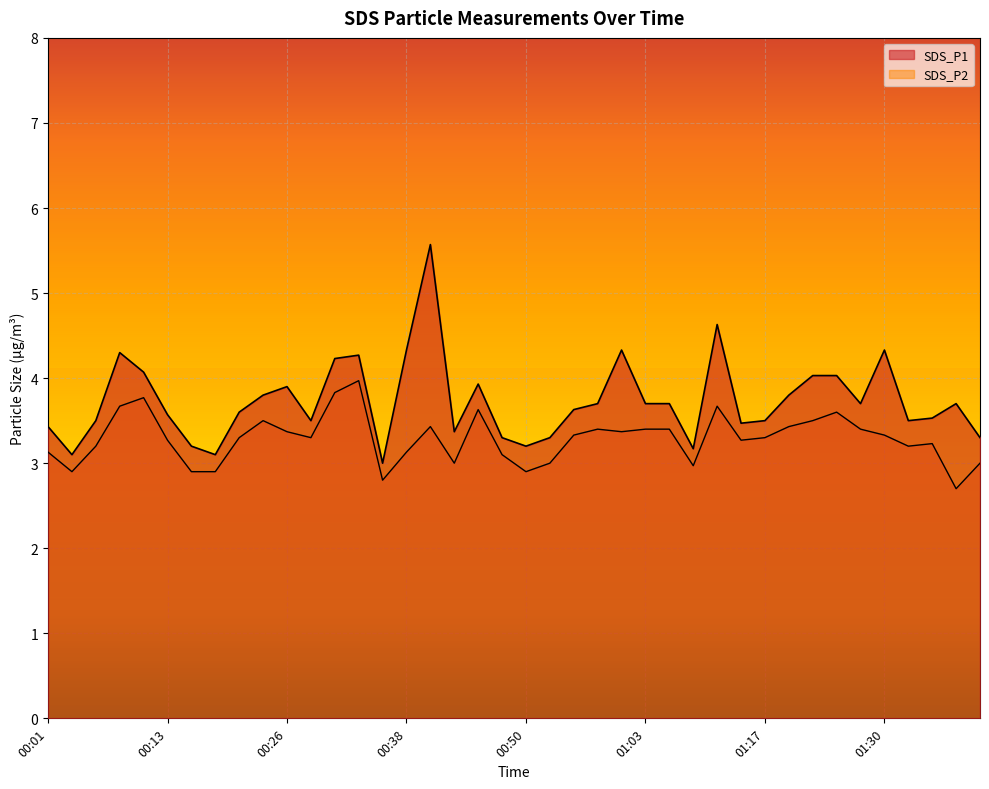

True or false: SDS_P2 and SDS_P1 intersect in this chart.

False